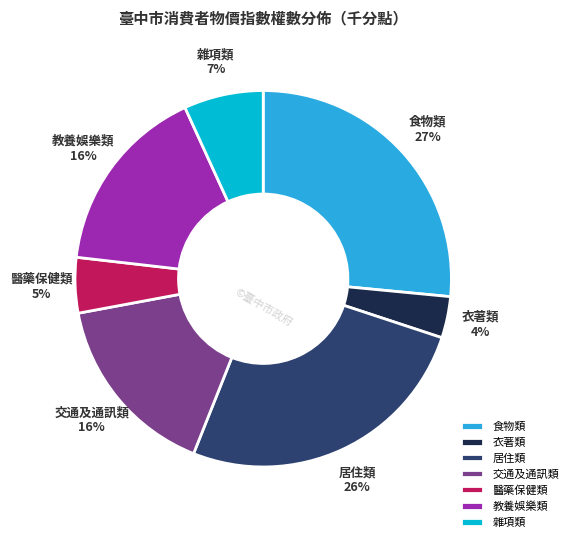

Is there any slice that represents more than half of the pie?

No